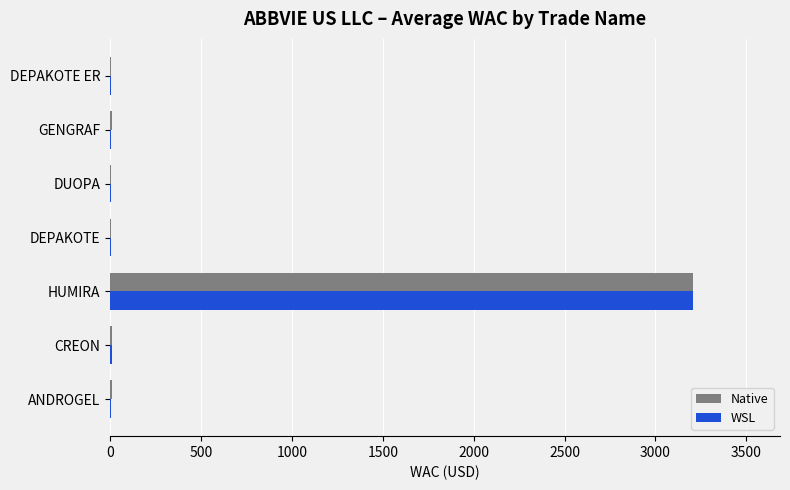

Which category has the highest value across all series?

HUMIRA